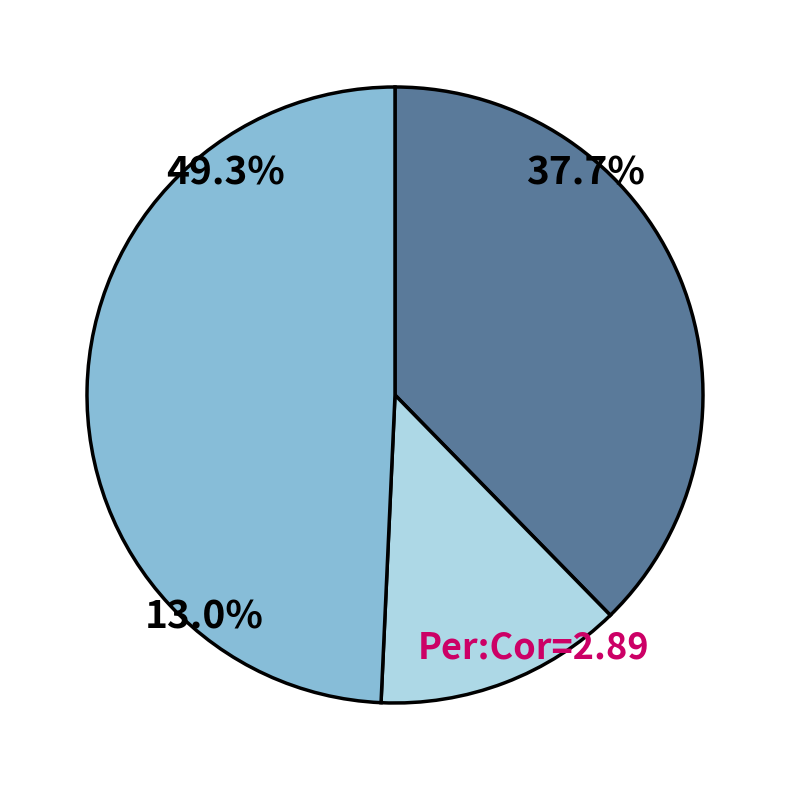

Is it true that гор.напиток is 12% of the pie?

False